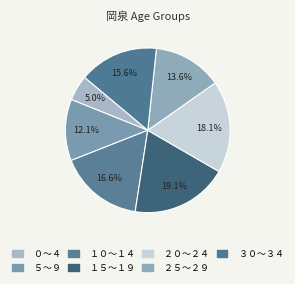

Does ０～４ account for over 50% of the chart?

No